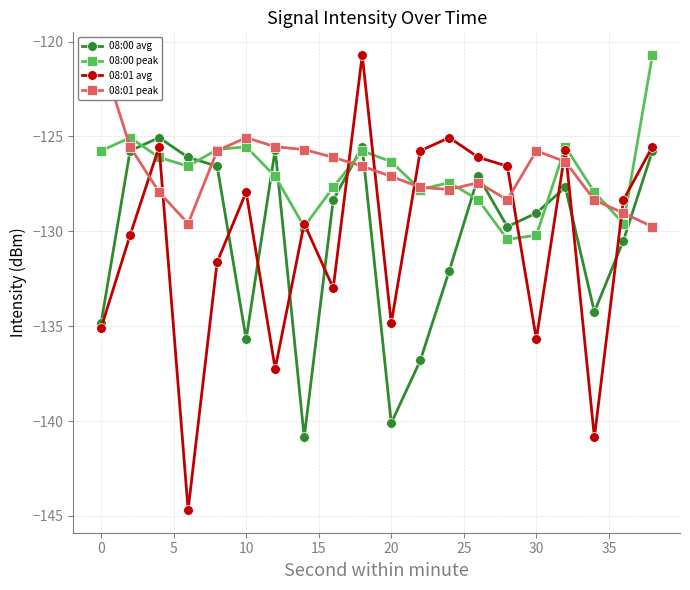

True or false: 08:01 avg has more than 1 points higher than both neighbors.

True